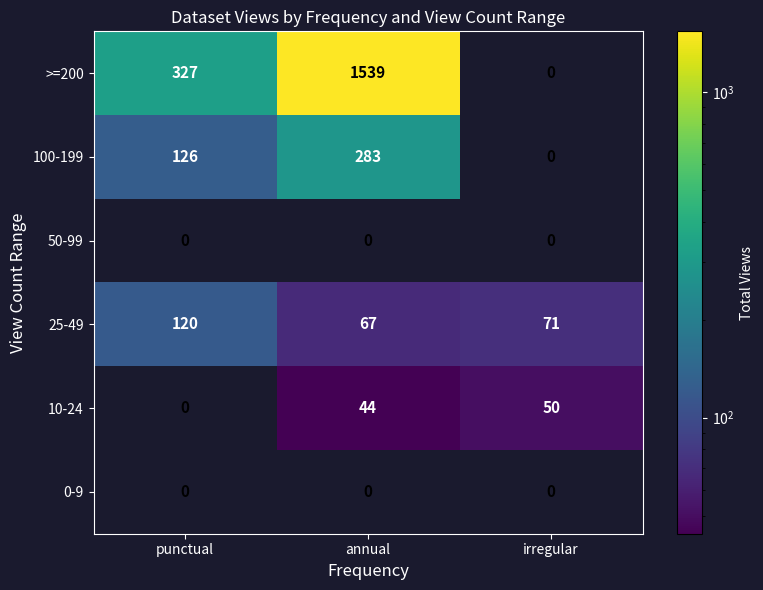

Between annual and irregular, which series saw the biggest shift?

>=200